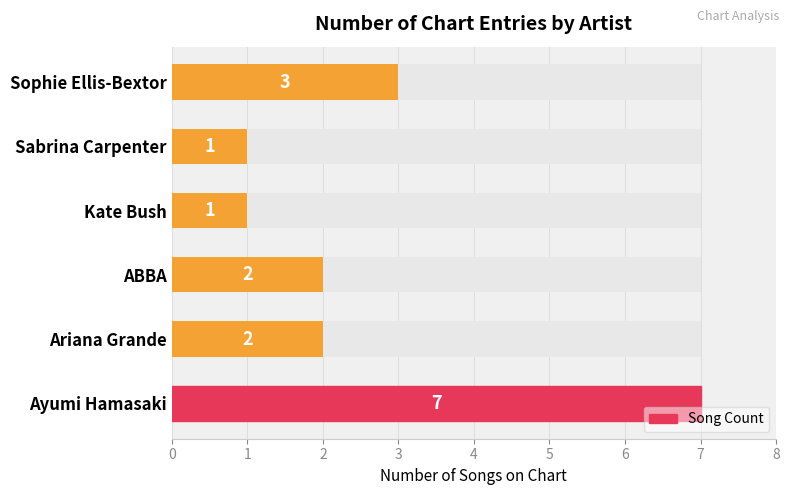

What is the difference between the maximum and second lowest values?

6